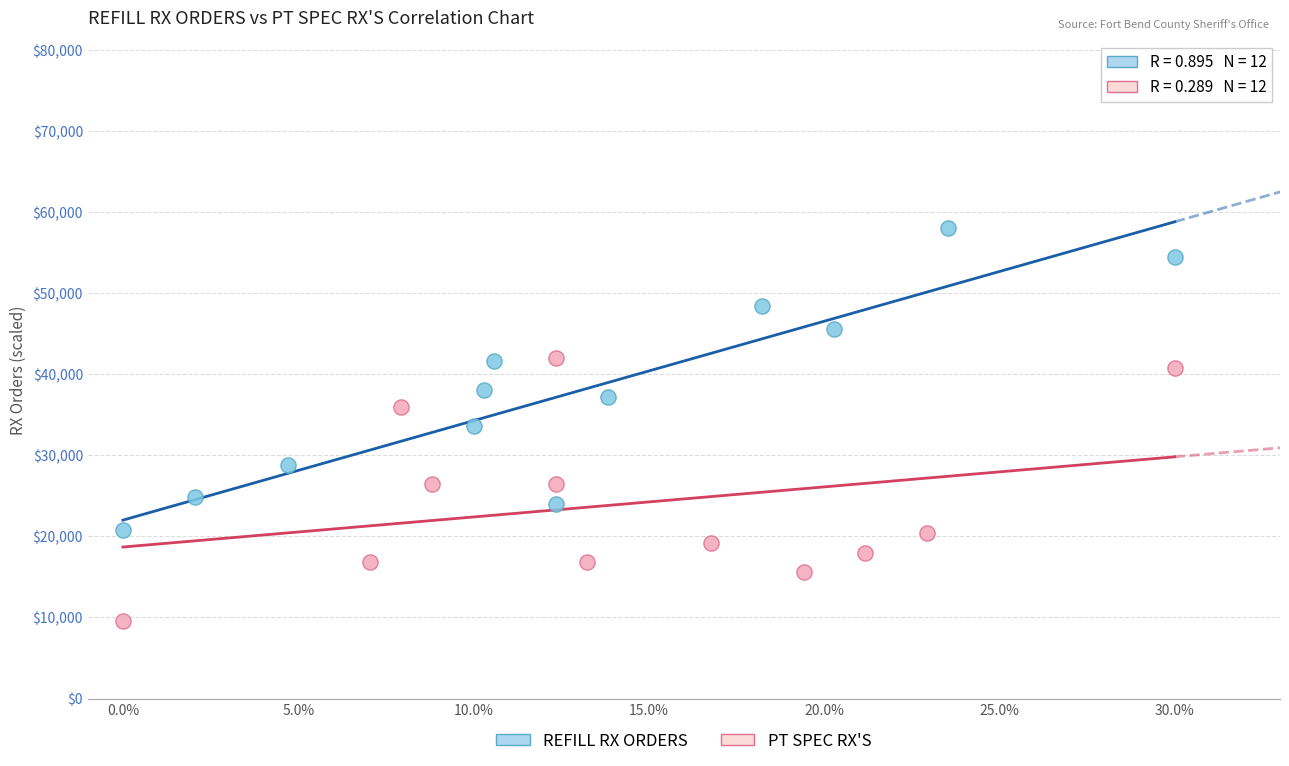

Which series reaches the minimum Y coordinate?

PT SPEC RX'S